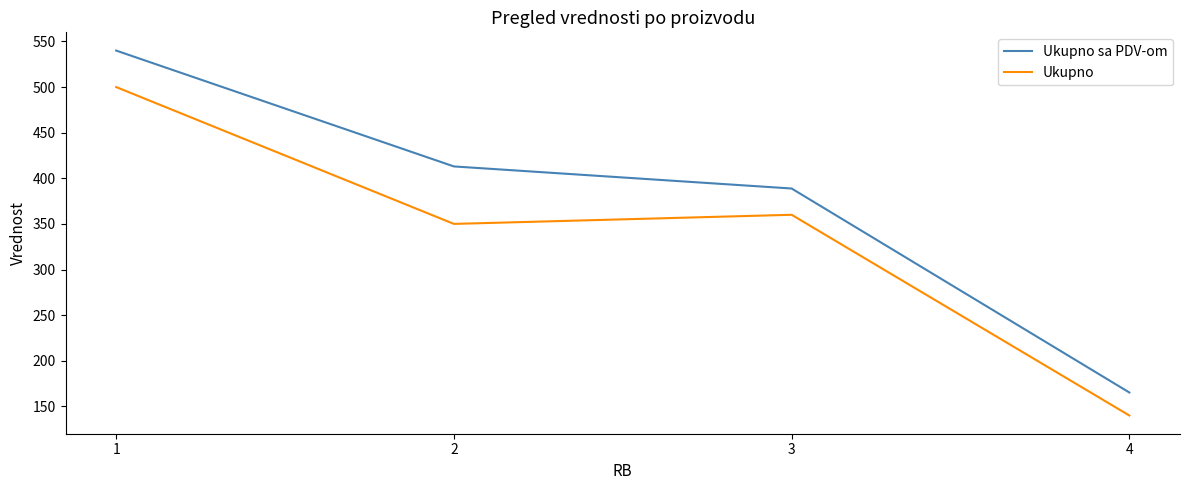

Which series has the largest range (max minus min)?

Ukupno sa PDV-om